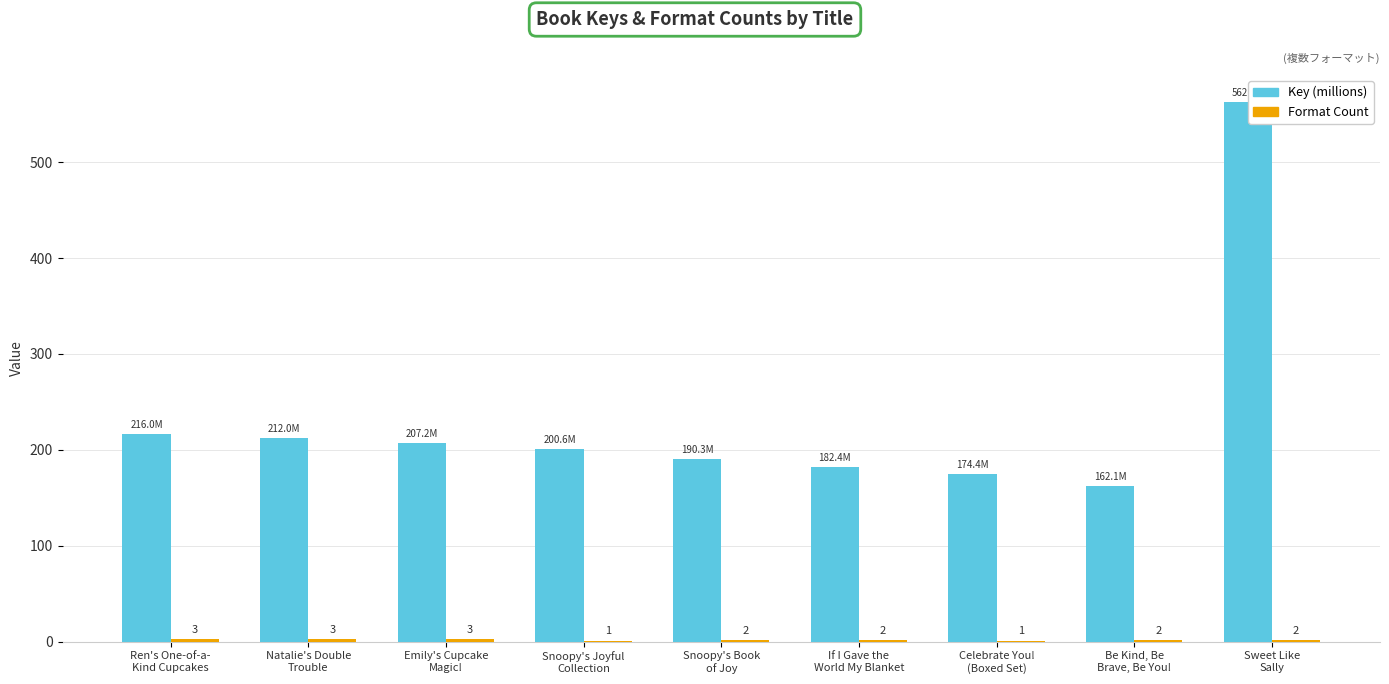

Does the chart contain stacked bars?

No